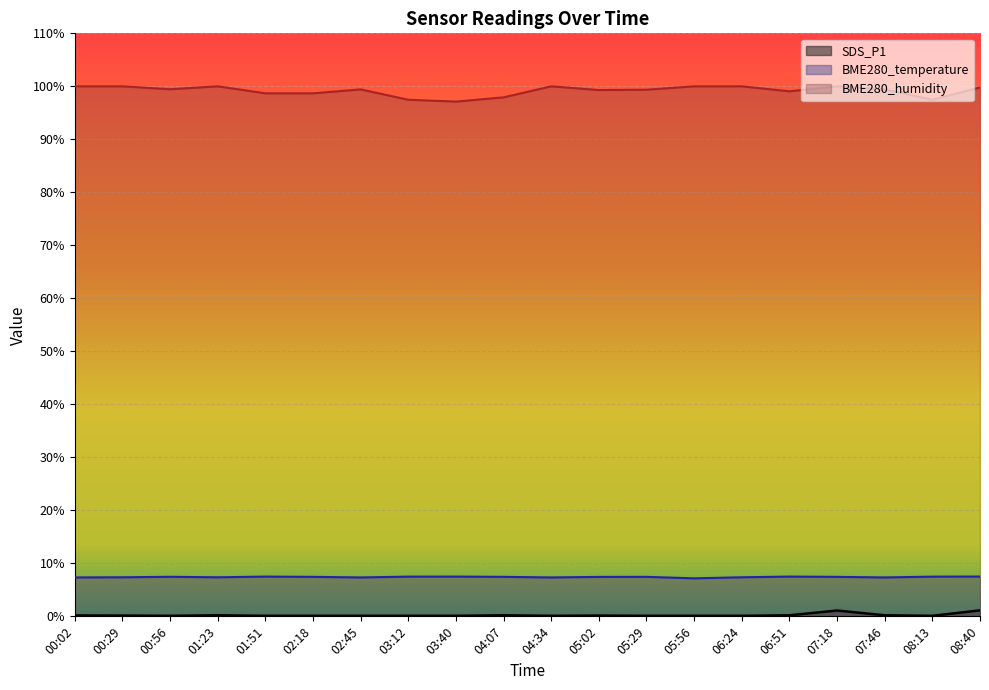

True or false: SDS_P1 and BME280_temperature cross at least once.

False